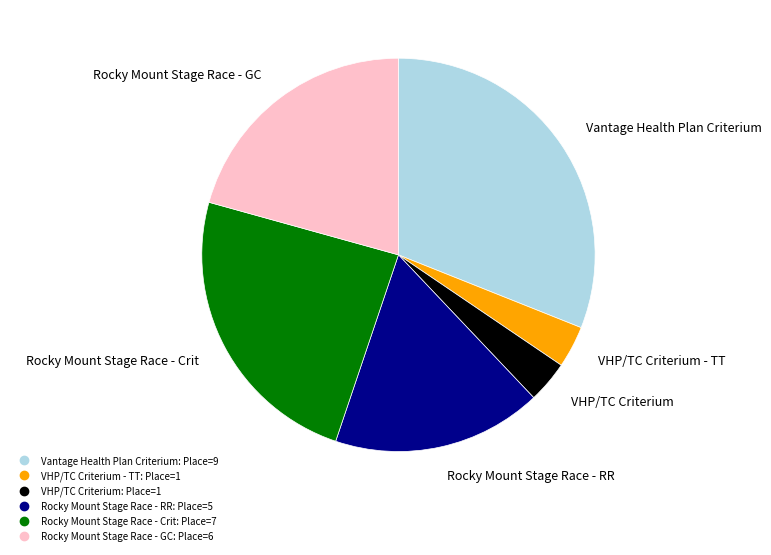

Is there any slice that represents more than half of the pie?

No